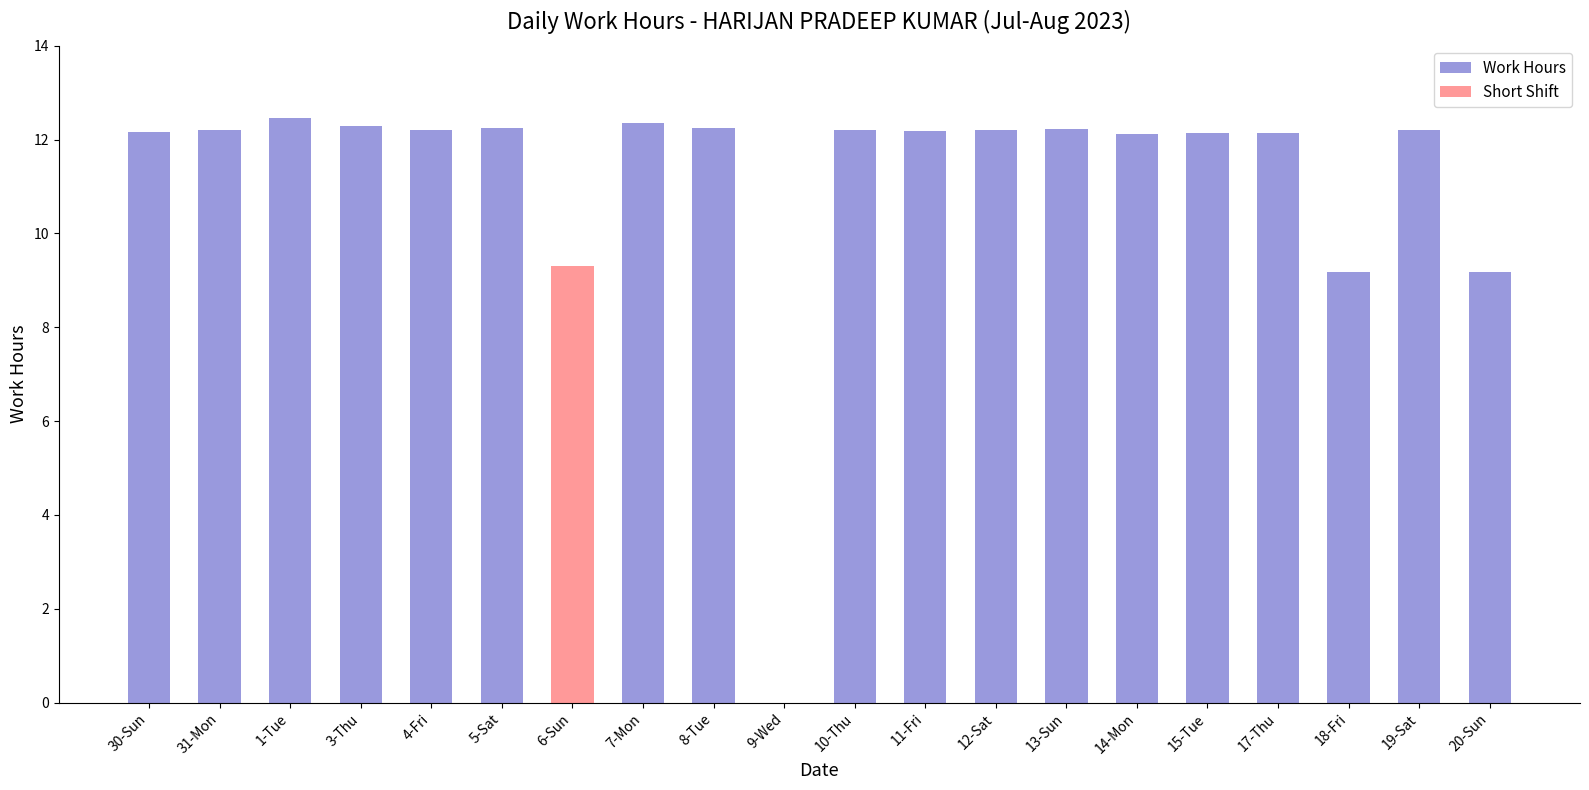

Rank the categories by value from lowest to highest.

9-Wed, 18-Fri, 20-Sun, 6-Sun, 14-Mon, 15-Tue, 17-Thu, 30-Sun, 11-Fri, 4-Fri, 10-Thu, 12-Sat, 19-Sat, 31-Mon, 13-Sun, 5-Sat, 8-Tue, 3-Thu, 7-Mon, 1-Tue